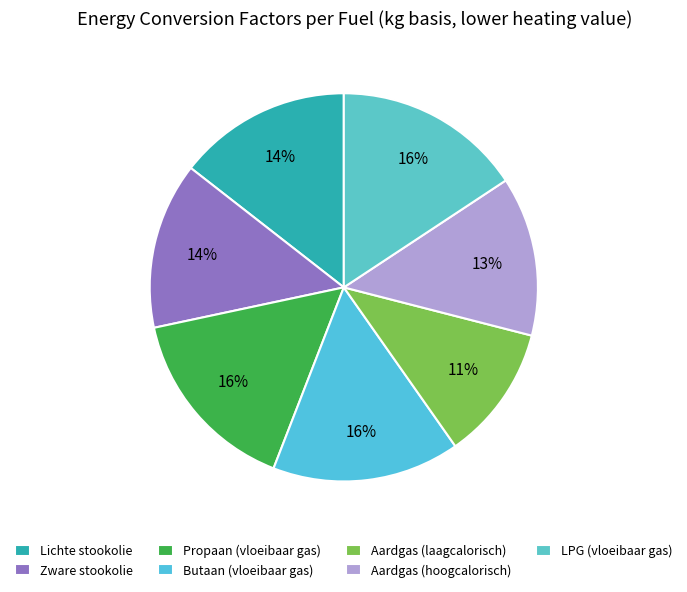

What portion of the pie excludes Propaan (vloeibaar gas)?

84.2%